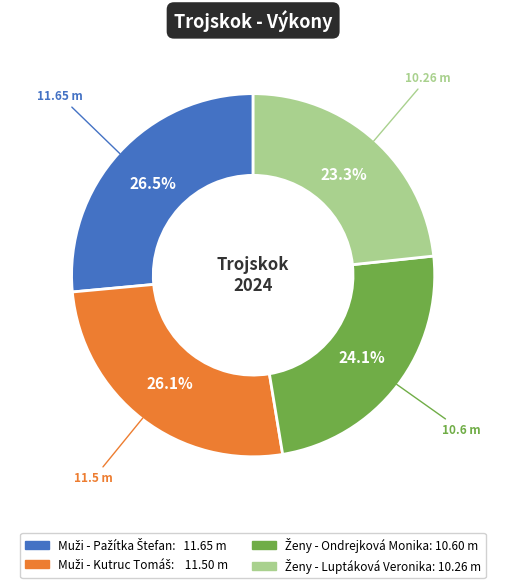

Is there a majority slice in this chart?

No